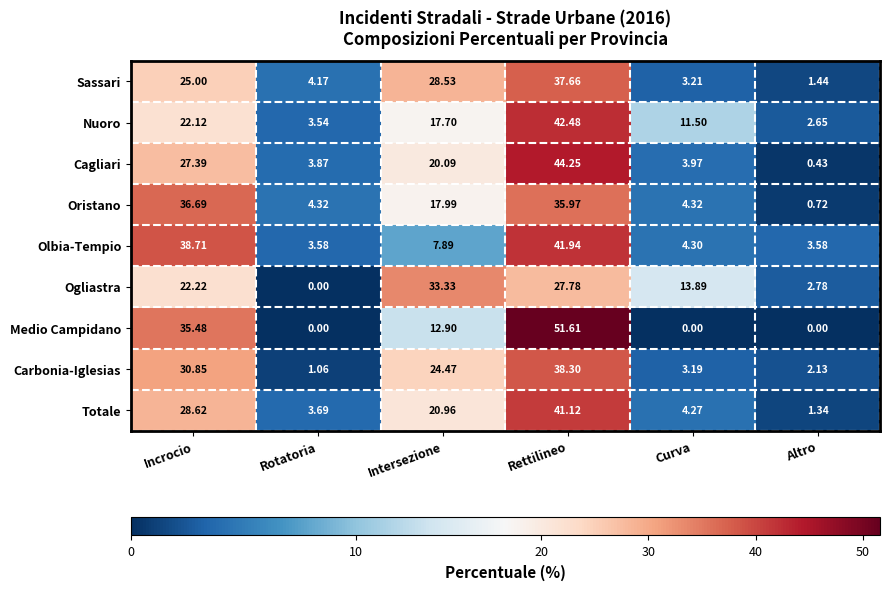

At which label does Carbonia-Iglesias first exceed 24?

Incrocio